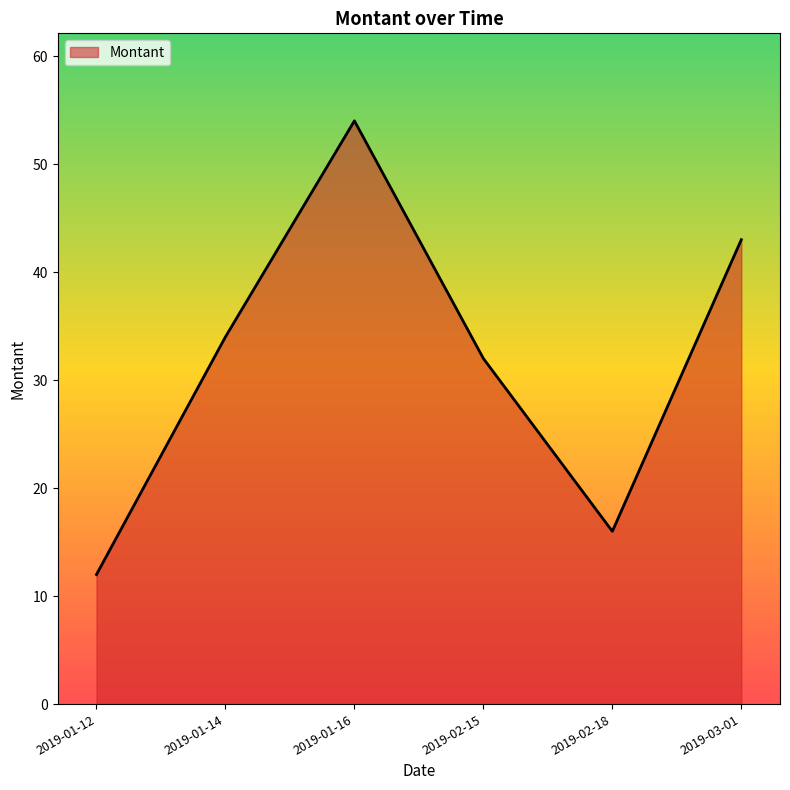

True or false: there are more than 1 points higher than both neighbors.

False